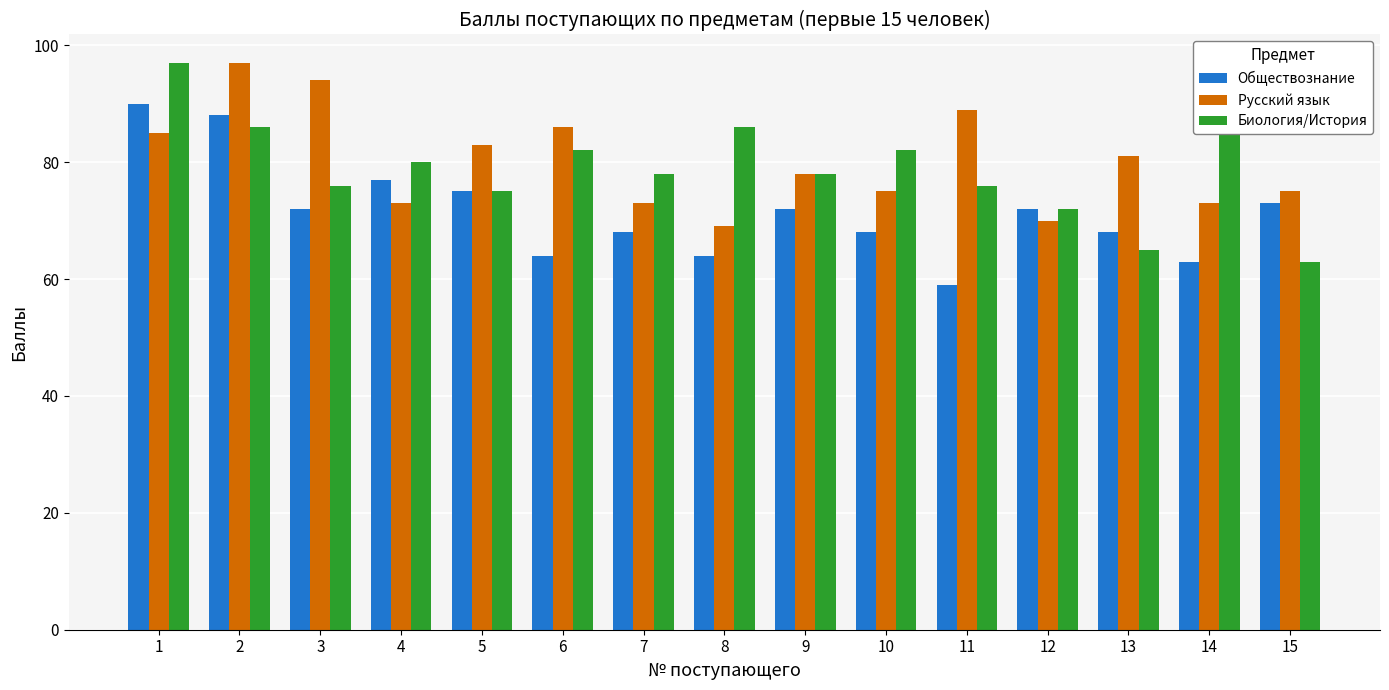

What is the maximum value for Обществознание?

90